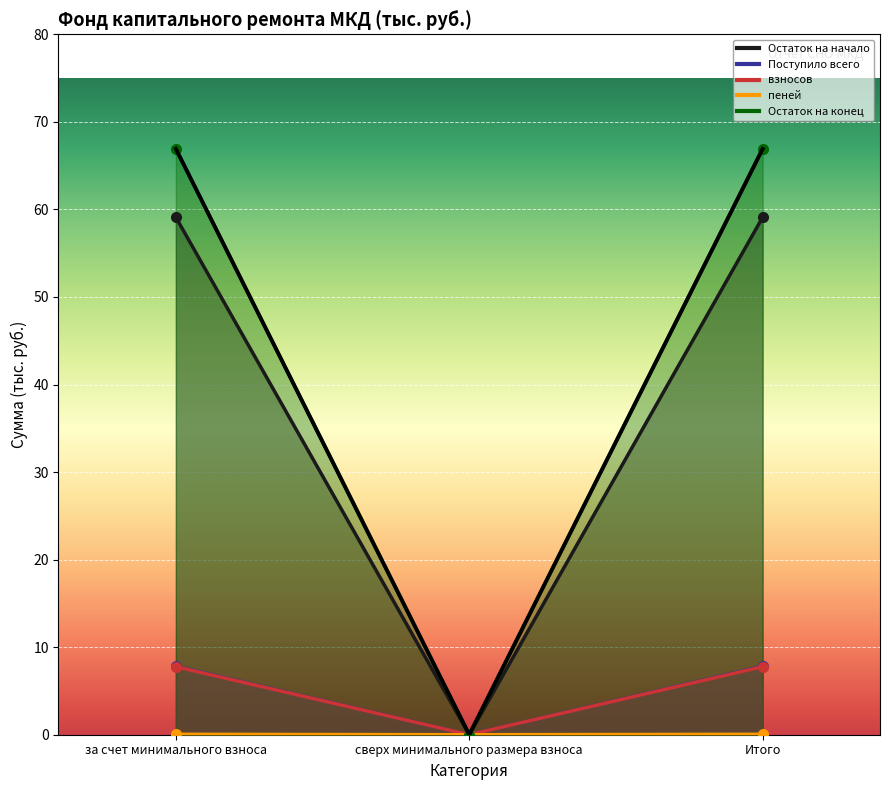

Is it true that Остаток на конец equals 0.0 at сверх минимального размера взноса?

True